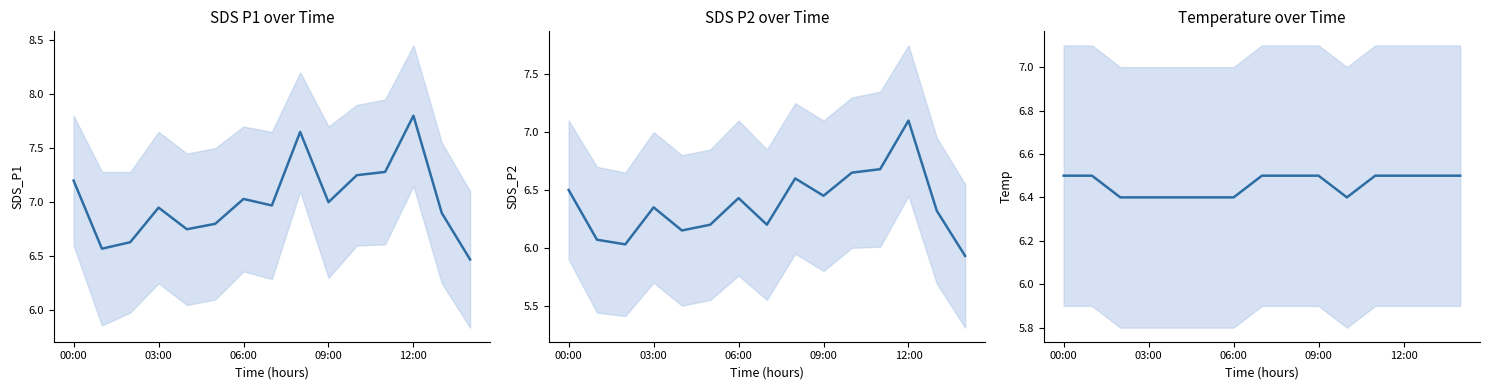

Which series has the largest range (max minus min)?

SDS_P1